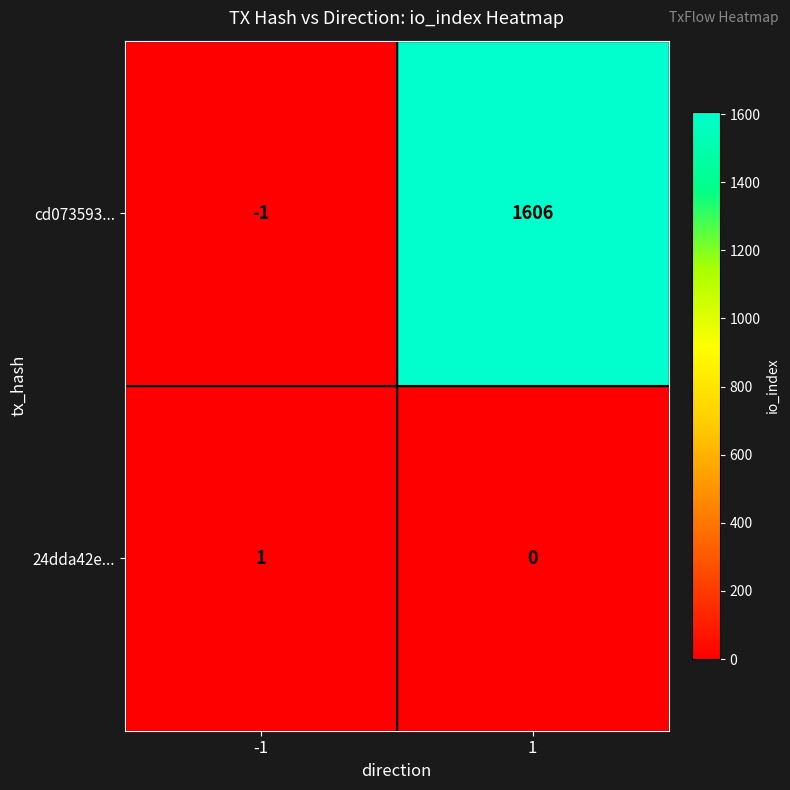

Rank the series by their average value, from lowest to highest.

24dda42e..., cd073593...